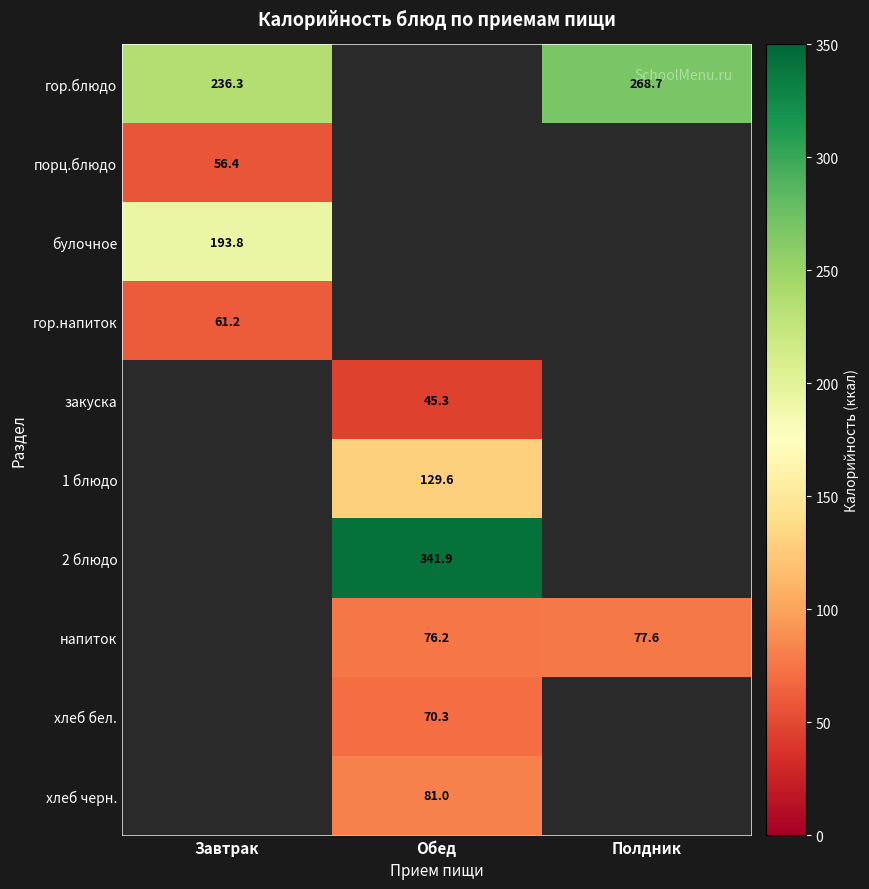

The value of гор.блюдо at Завтрак is 384.5. True or false?

False